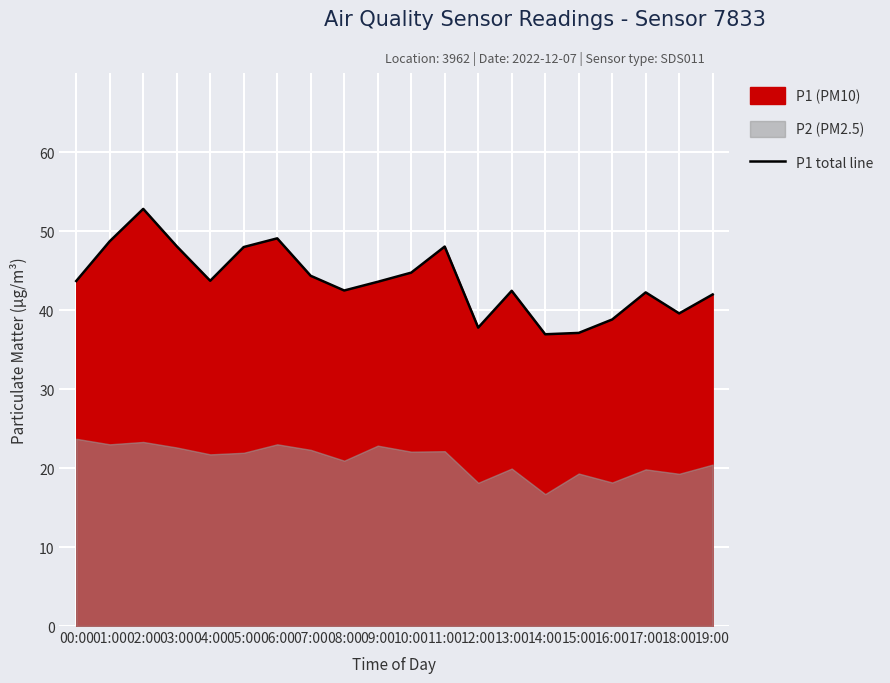

What is the difference between the second highest and second lowest values?

12.0